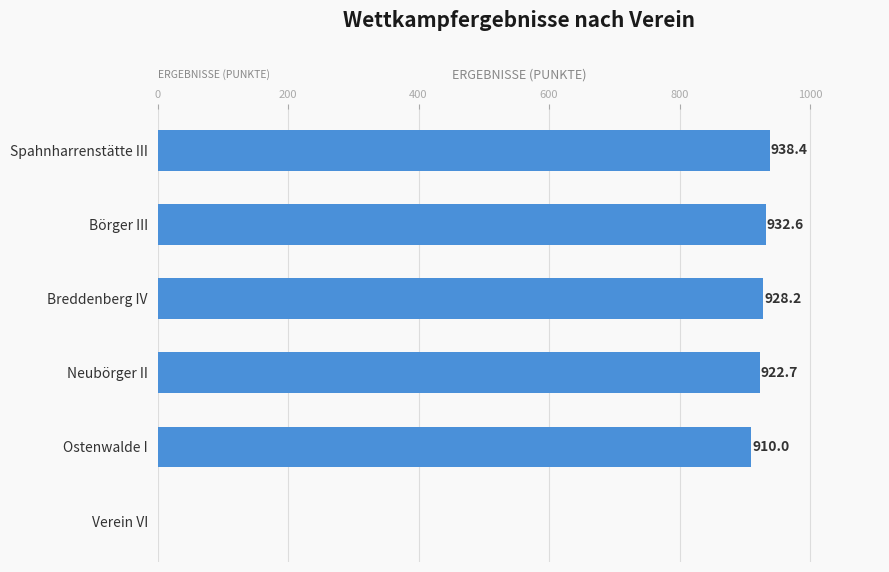

Are the bars grouped side by side (vs. stacked)?

No